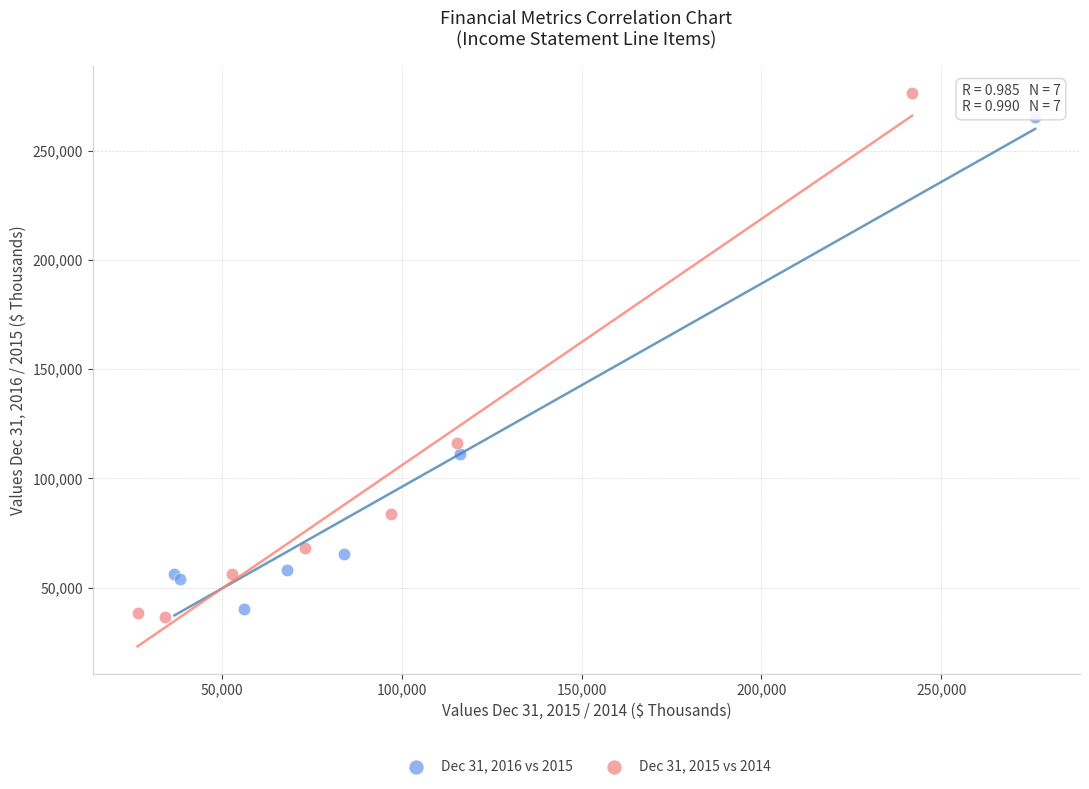

Which series has the largest Y range (max minus min)?

Dec 31, 2015 vs 2014